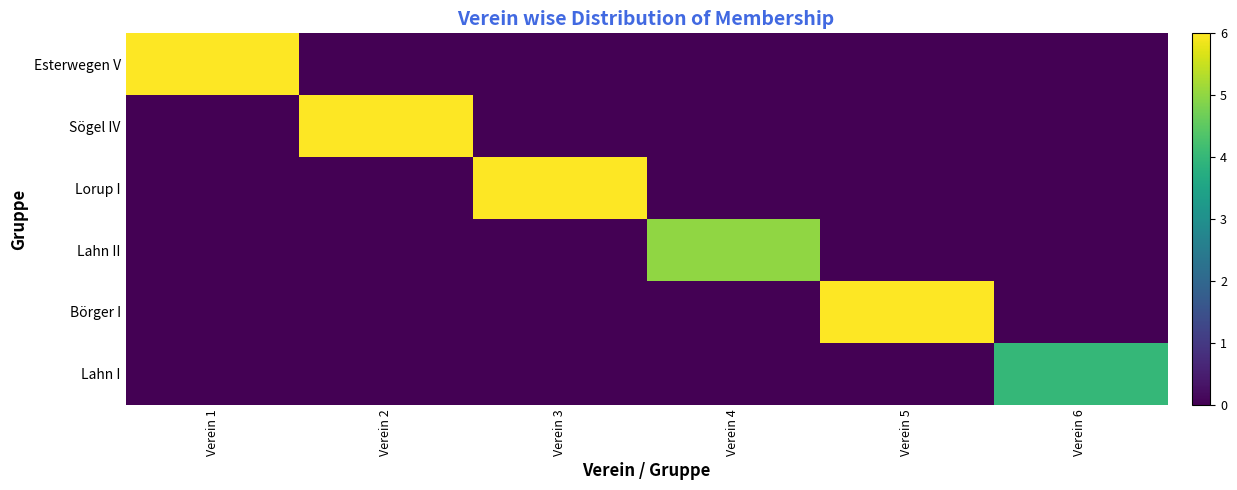

Which has a higher value, Verein 1 or Verein 5?

Verein 1